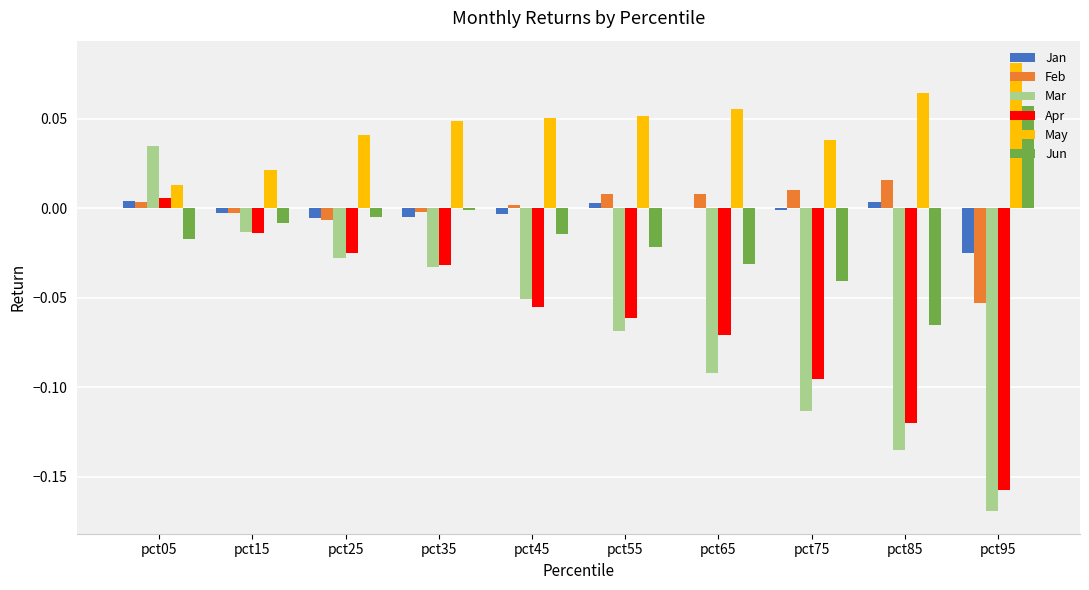

At which label is Mar closest to 0?

pct15